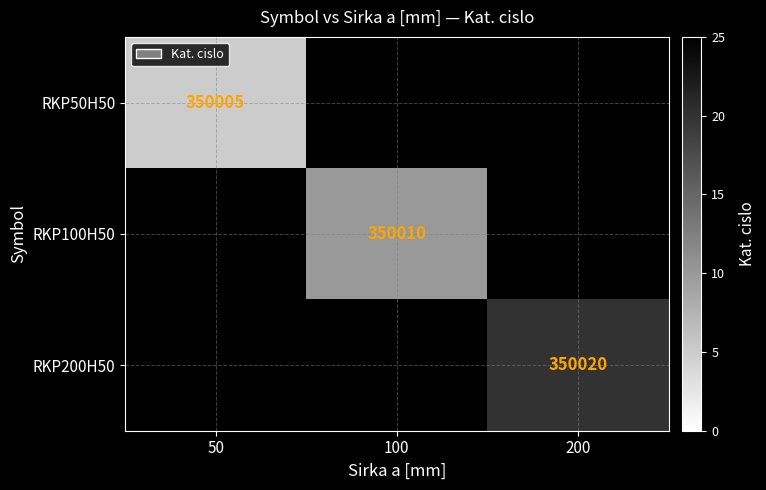

The RKP50H50 series shows 350005 at 50. True or false?

True